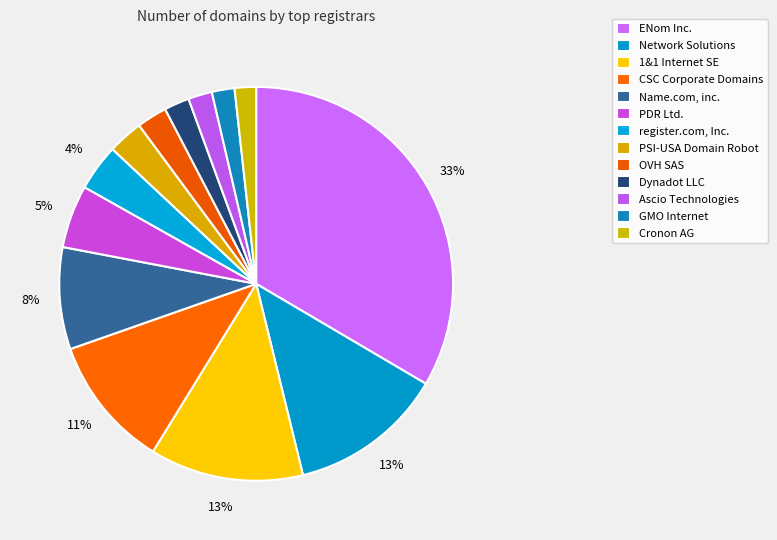

Between Ascio Technologies and ENom Inc., which is larger?

ENom Inc.